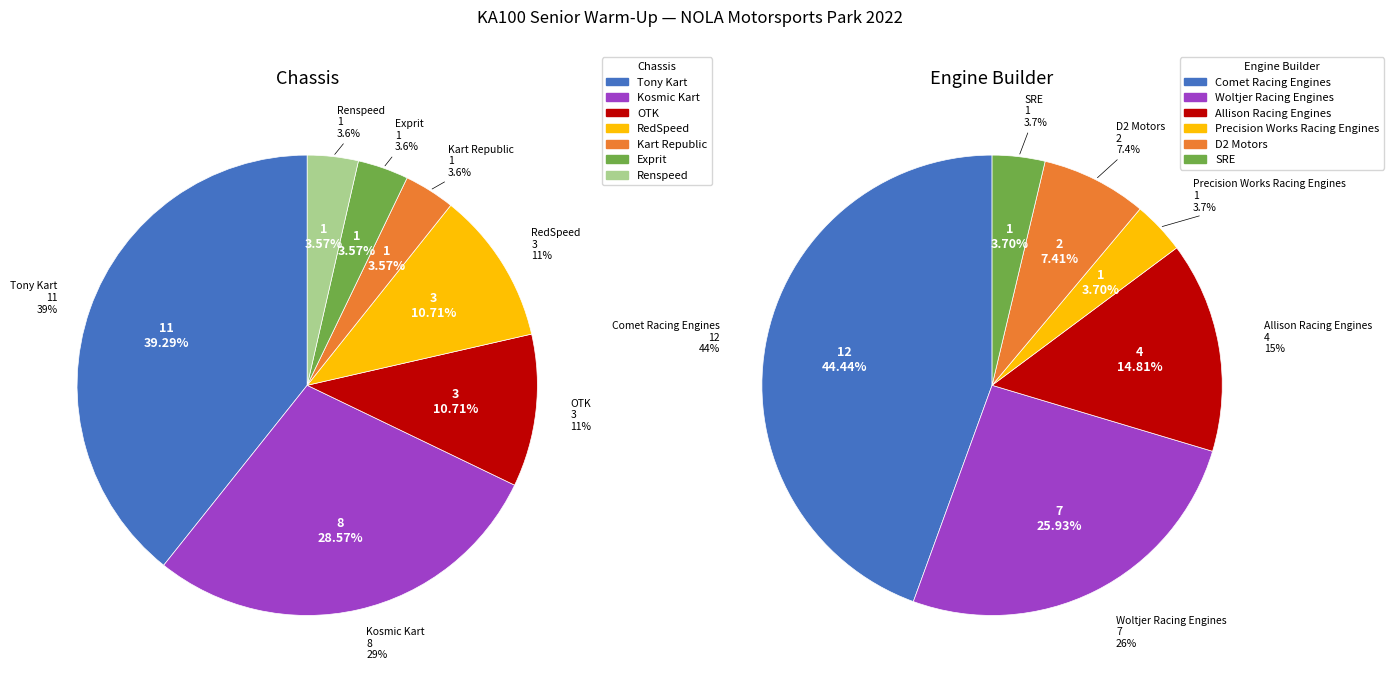

Is Logan McDonough the majority of the pie?

No